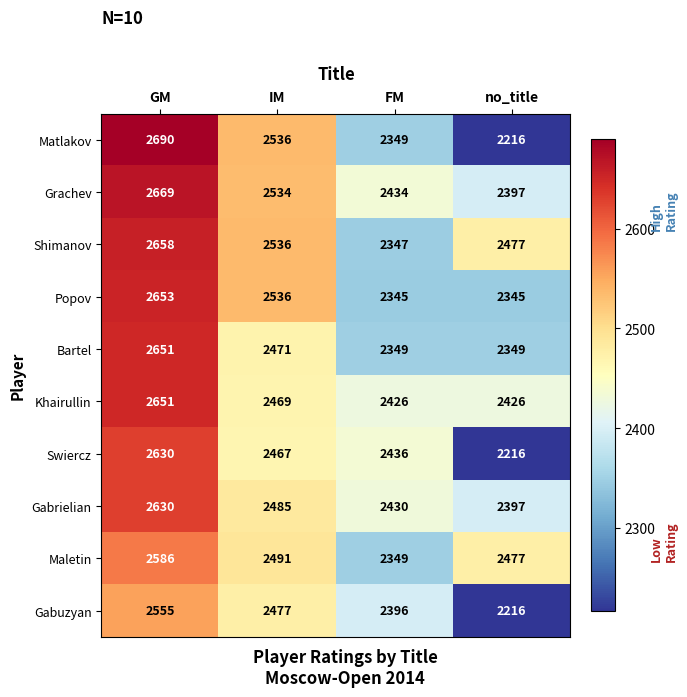

At which label is Grachev closest to 2533?

IM